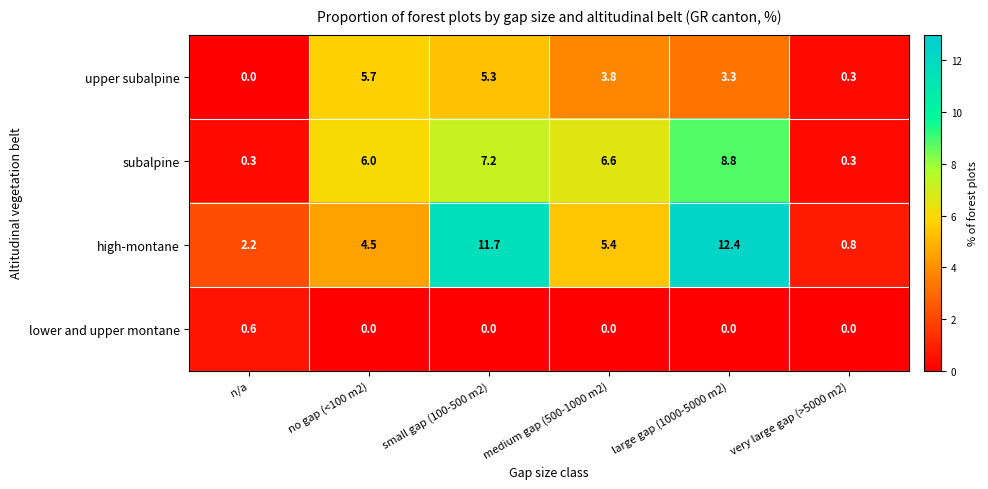

What is the maximum value shown in the chart?

12.4